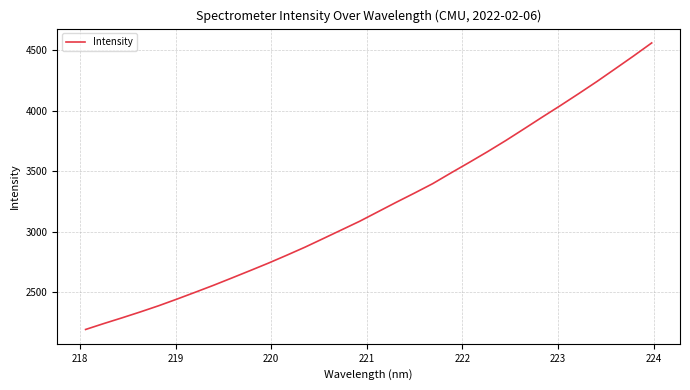

What is the maximum value shown in the chart?

4560.1